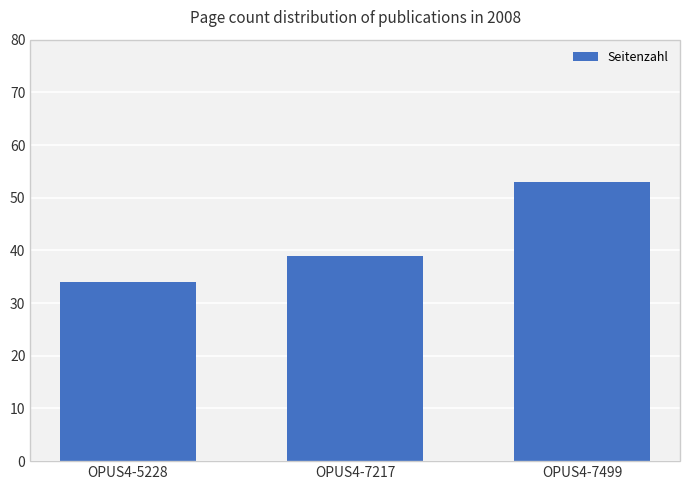

What is the value of the 1st bar from the left?

34